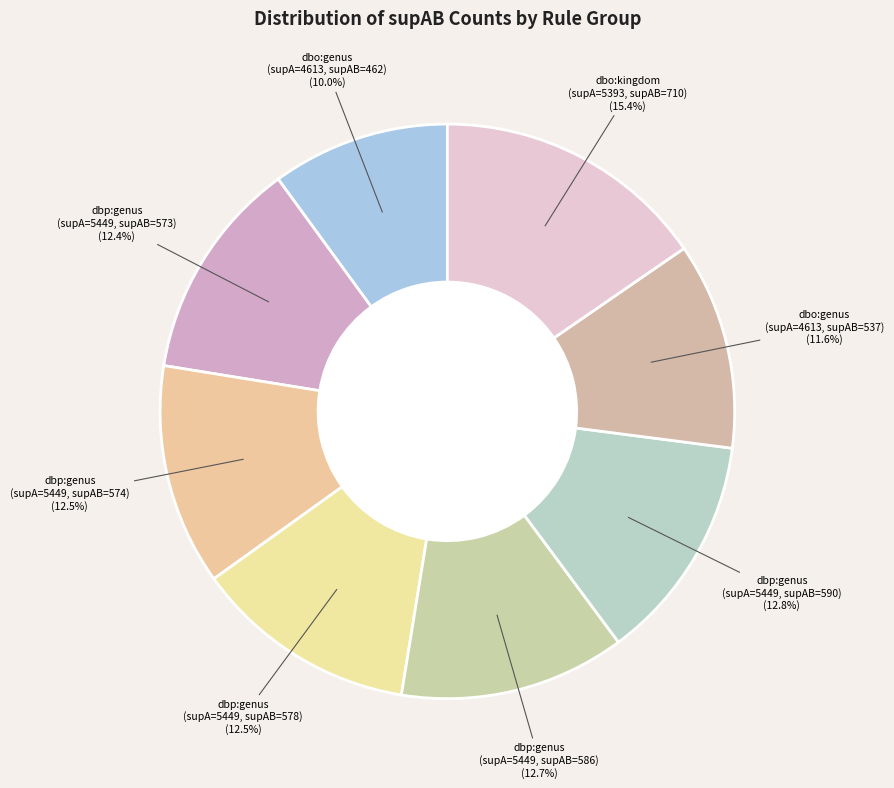

What is the change in value from supAB=590 (supA=5449) to supAB=710 (supA=5393)?

+120